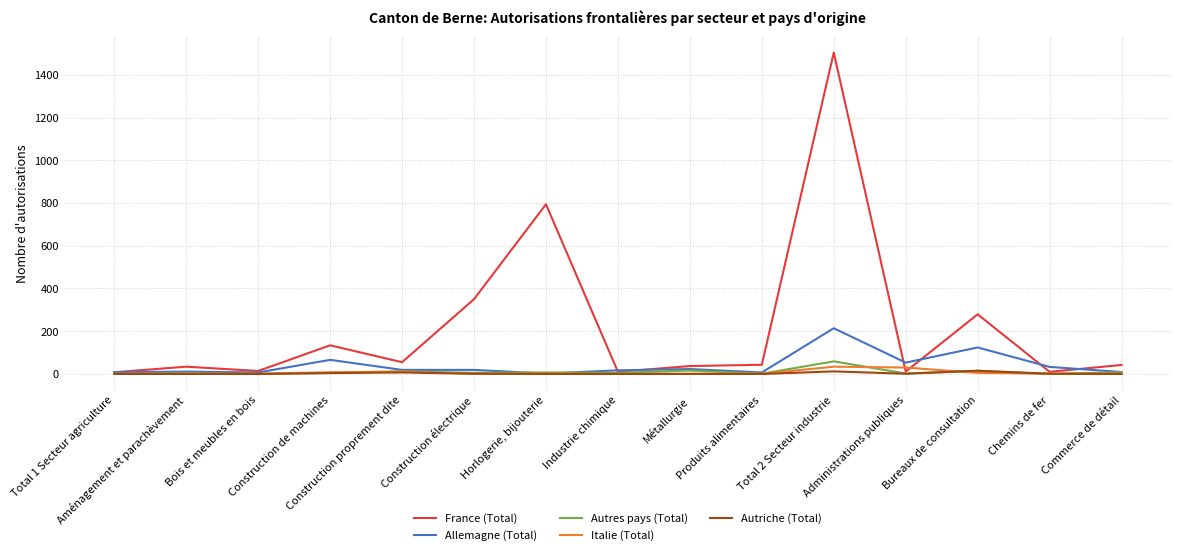

What is the greatest value displayed?

1504